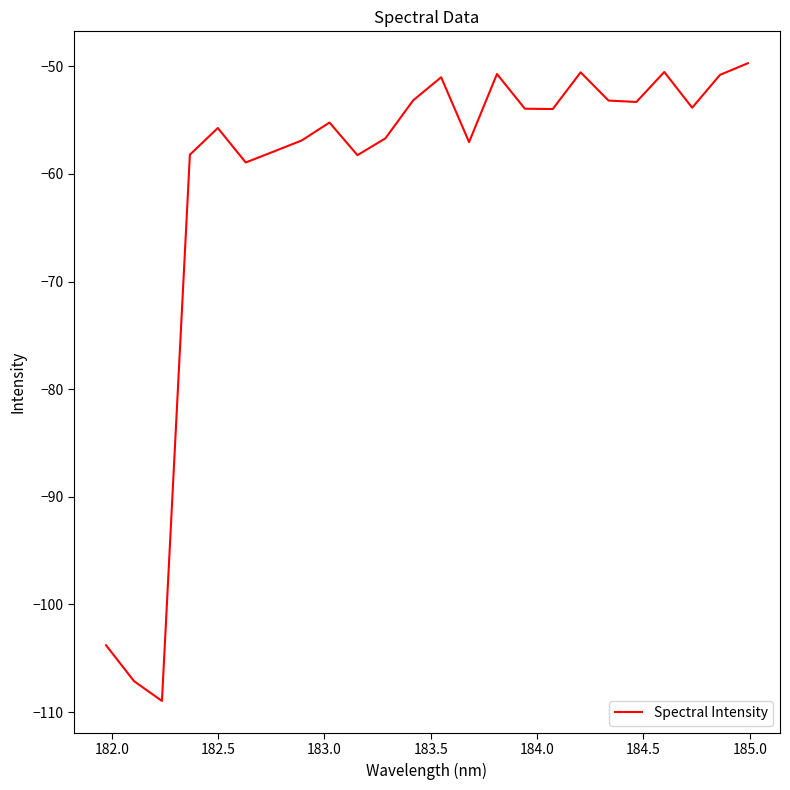

What is the maximum value shown in the chart?

-49.7